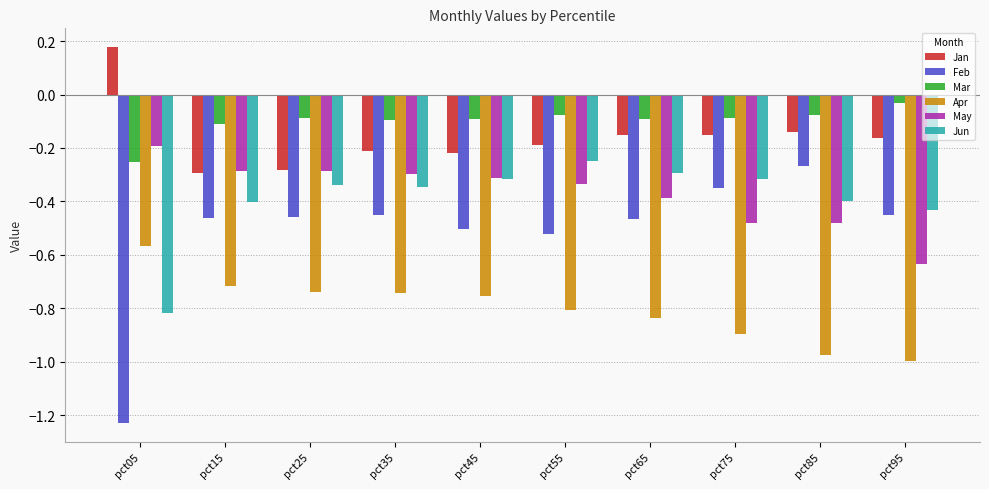

What is the sum of all Jan values?

-1.6